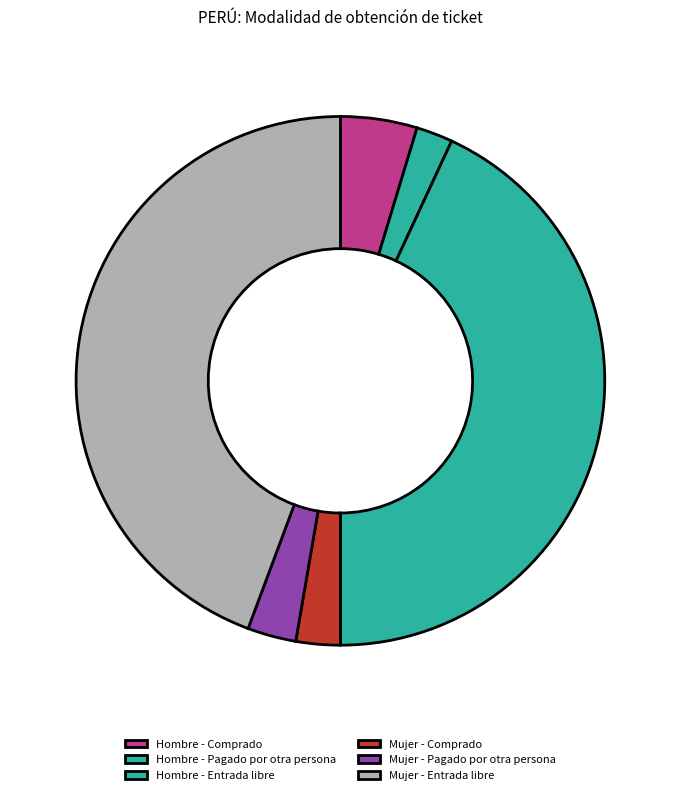

True or false: Mujer - Comprado accounts for 17% of the total.

False